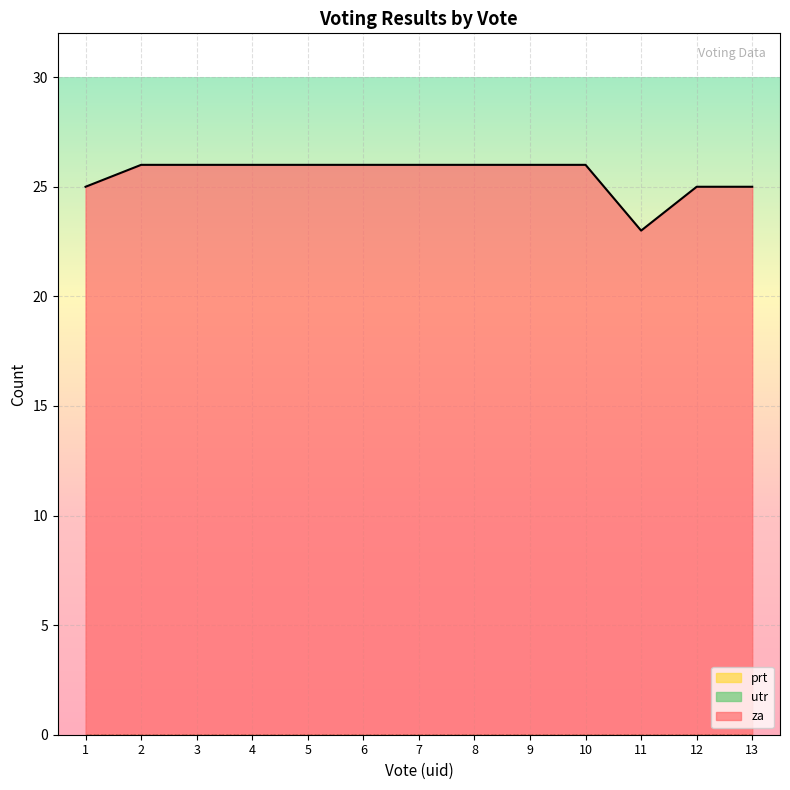

Where is prt nearest to the value 0?

1